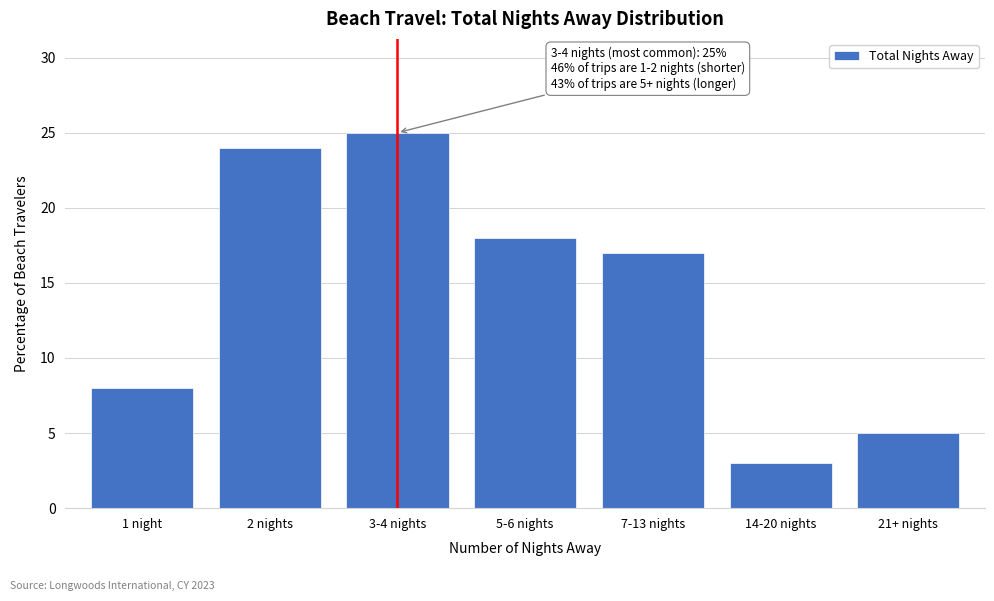

Reading left to right, transcribe all the data shown in this chart.

1 night=8	2 nights=24	3-4 nights=25	5-6 nights=18	7-13 nights=17	14-20 nights=3	21+ nights=5